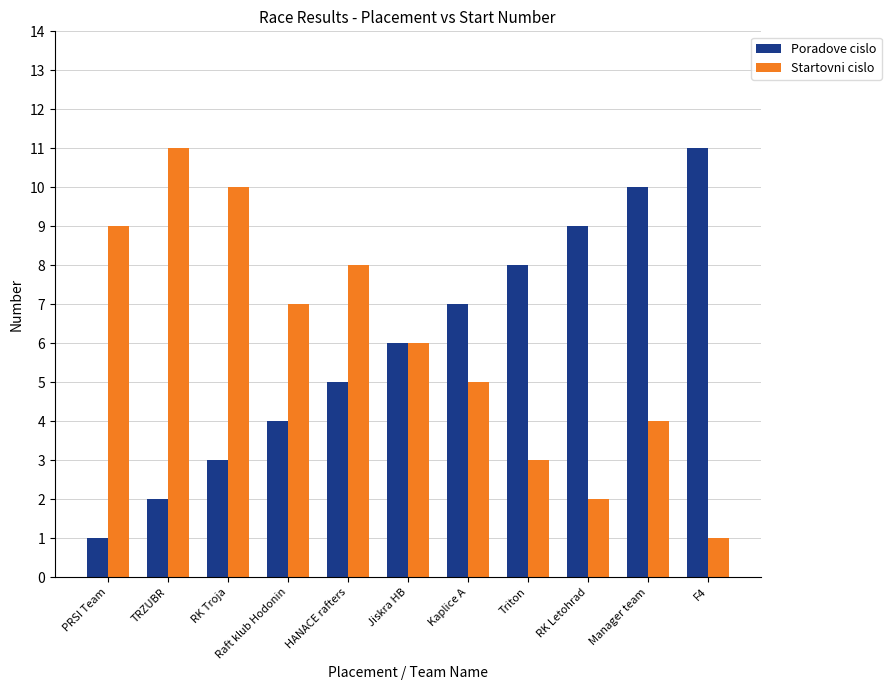

Is the value of Startovni cislo at Kaplice A greater than the value of Poradove cislo at RK Letohrad?

No